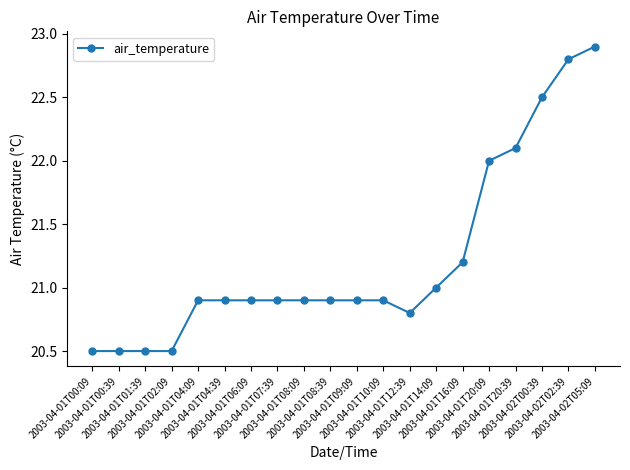

What is the value of the 3rd point from the left?

20.5